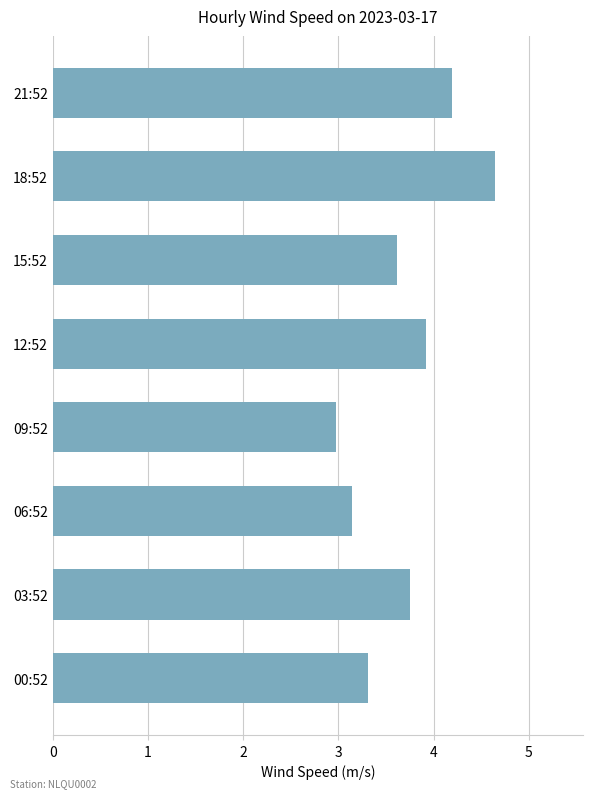

Reading bottom to top, what are all the values shown in this chart?

3.3	3.8	3.1	3.0	3.9	3.6	4.6	4.2